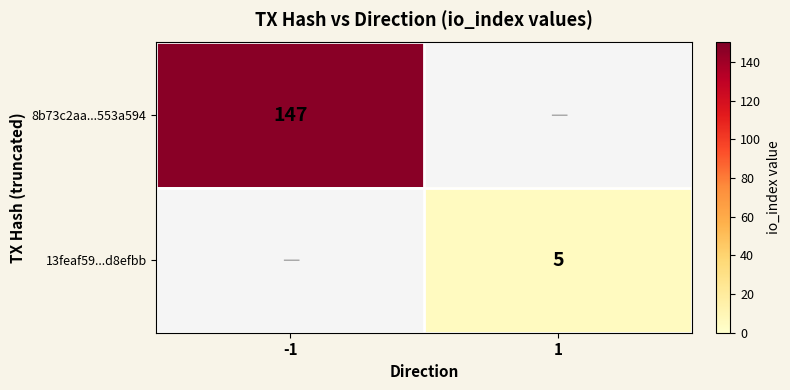

The 13feaf59...d8efbb series shows 3 at 1. True or false?

False